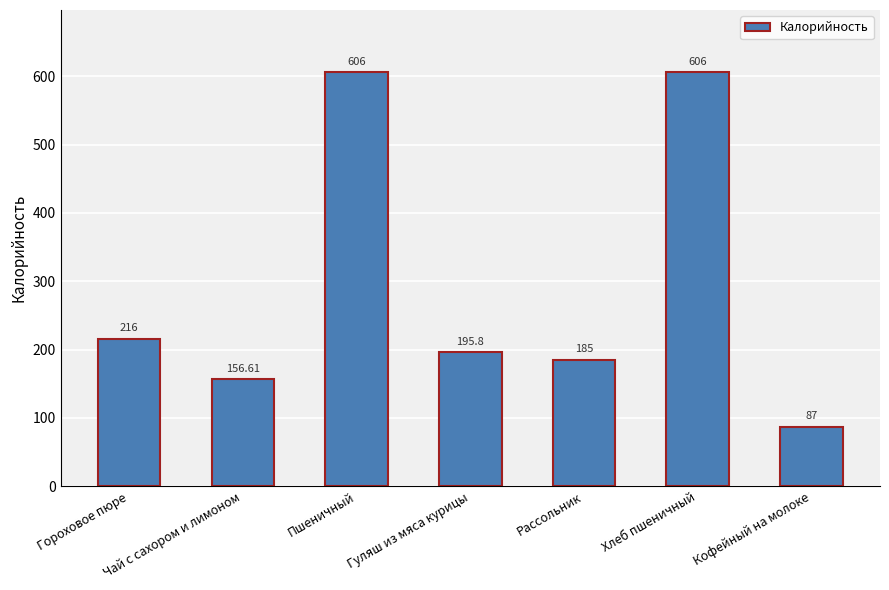

Count the number of values greater than 195.

4